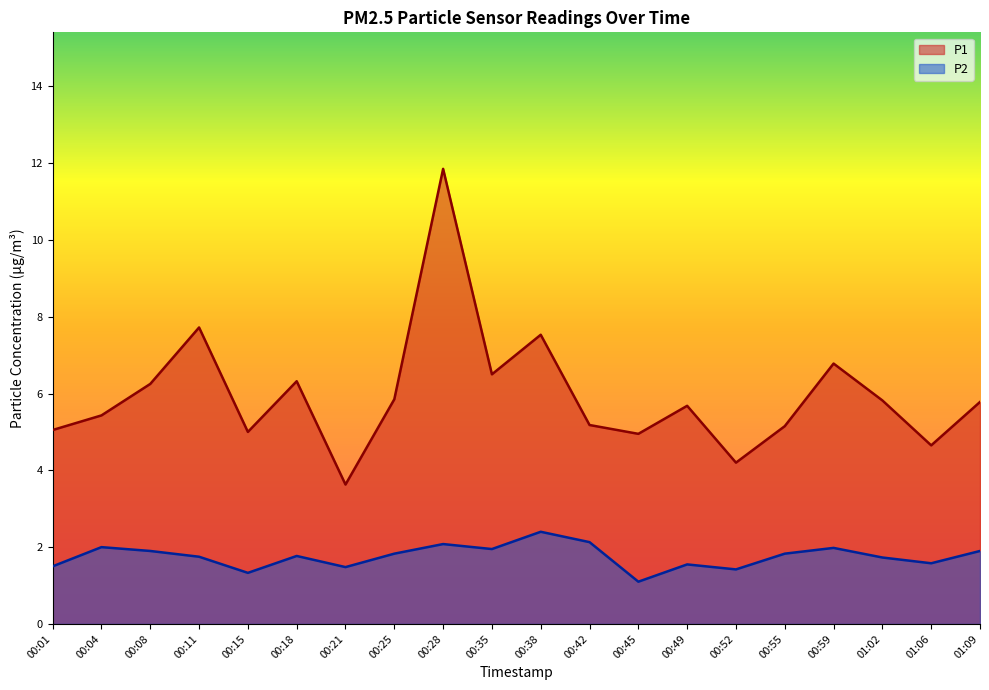

At which label is P2 line closest to 1?

00:45